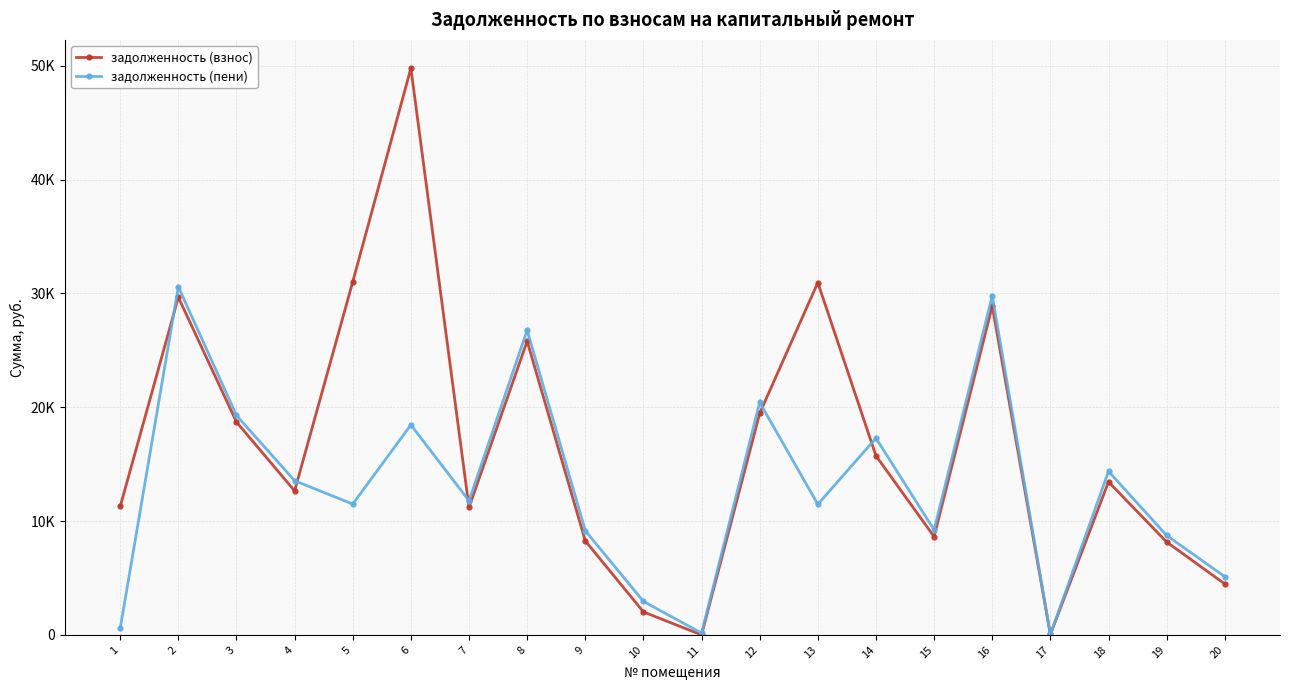

True or false: задолженность (взнос) has more than 2 points higher than both neighbors.

True